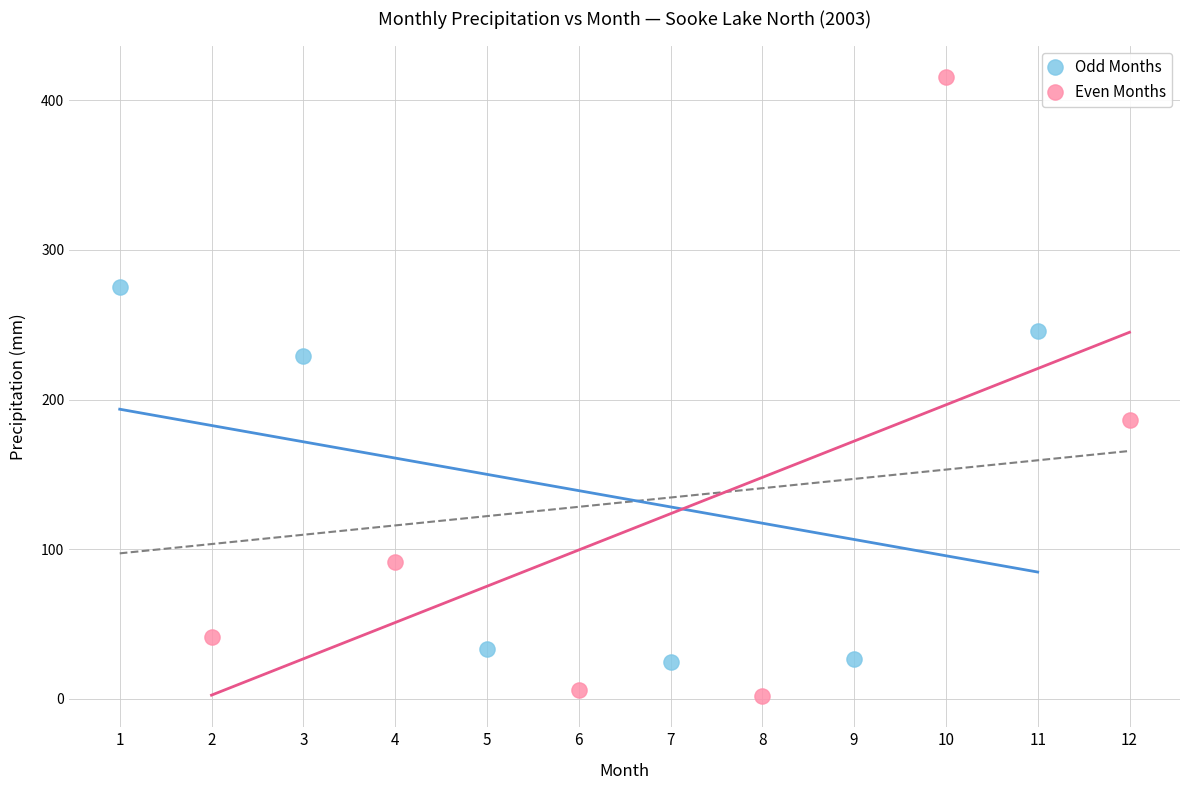

Which series contains the highest Y value?

Even Months